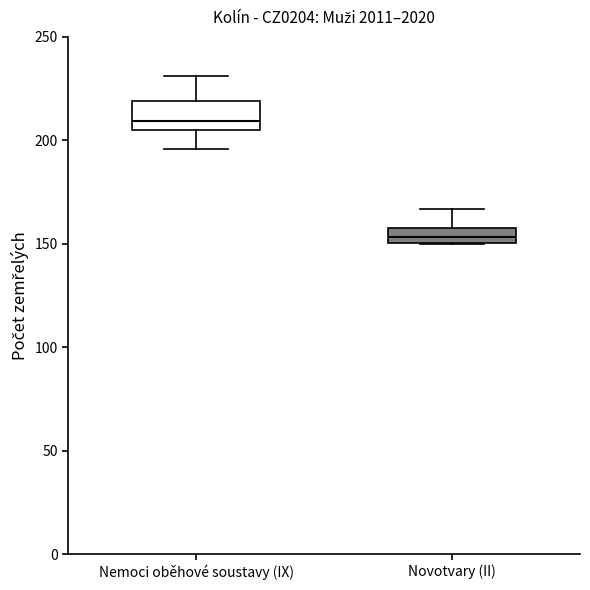

Reading left to right, read every box against the y-axis: the position of its median line, the range the box covers, and the ends of its whiskers. The values are not printed on the chart, so give them approximately, as read against the axis.

Nemoci oběhové soustavy (IX): median 210, box 205 to 220, whiskers 195 to 230
Novotvary (II): median 155, box 150 to 160, whiskers 150 to 165